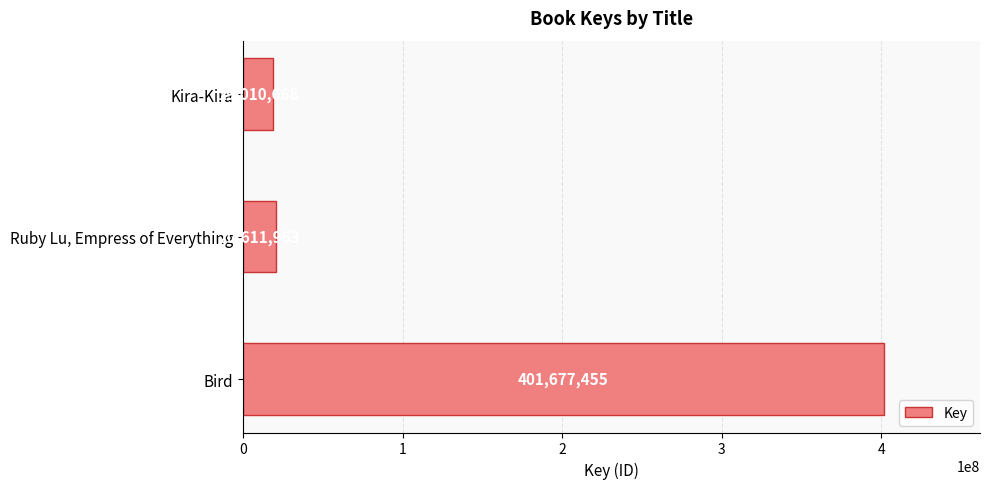

What is the greatest value displayed?

401677455